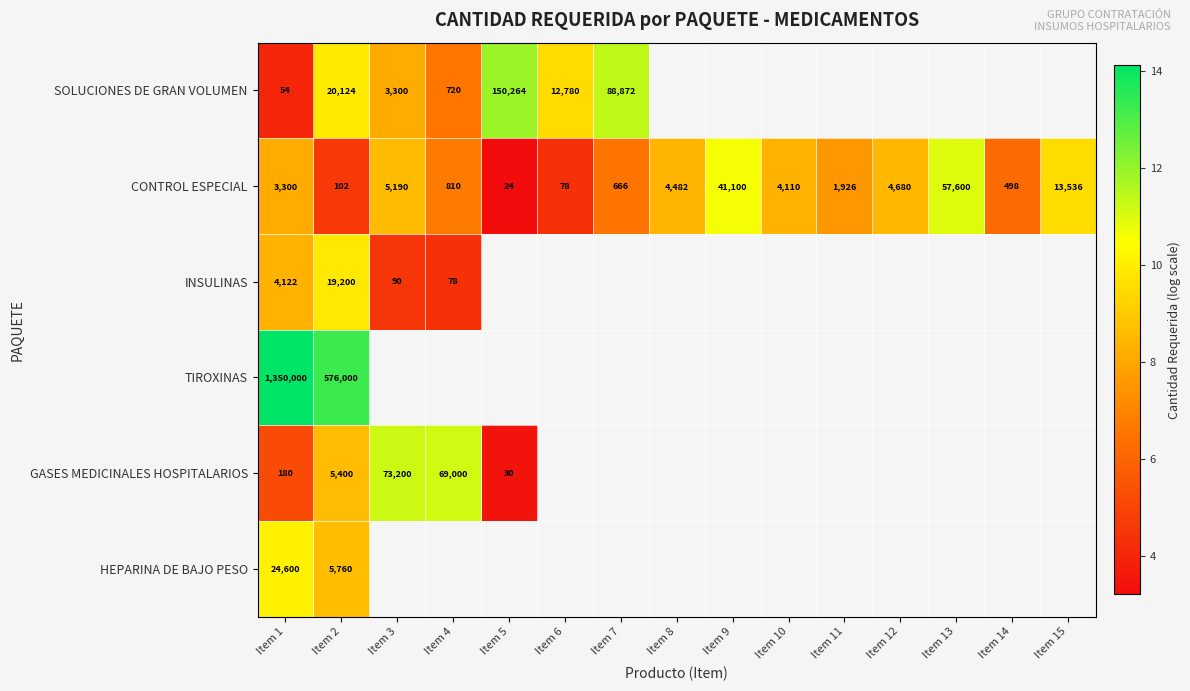

Rank the series by their maximum value, from lowest to highest.

INSULINAS, HEPARINA DE BAJO PESO, CONTROL ESPECIAL, GASES MEDICINALES HOSPITALARIOS, SOLUCIONES DE GRAN VOLUMEN, TIROXINAS